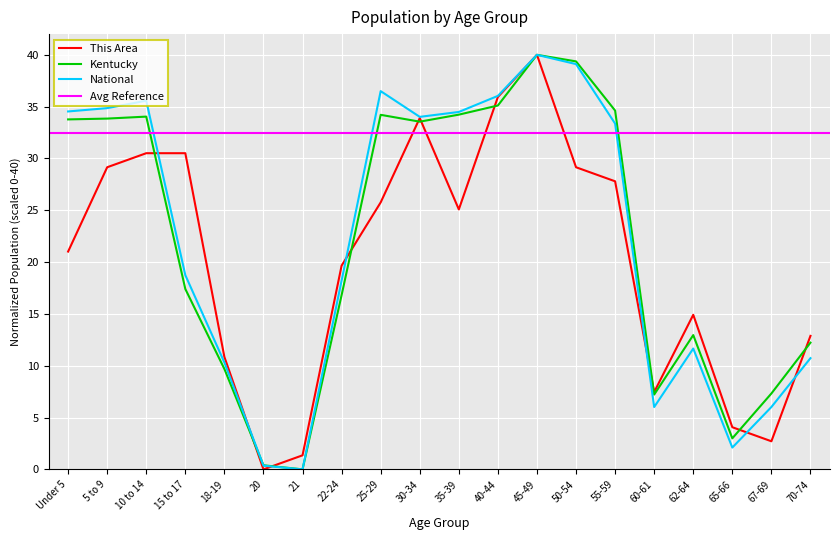

How many interior local peaks does the This Area series have?

3